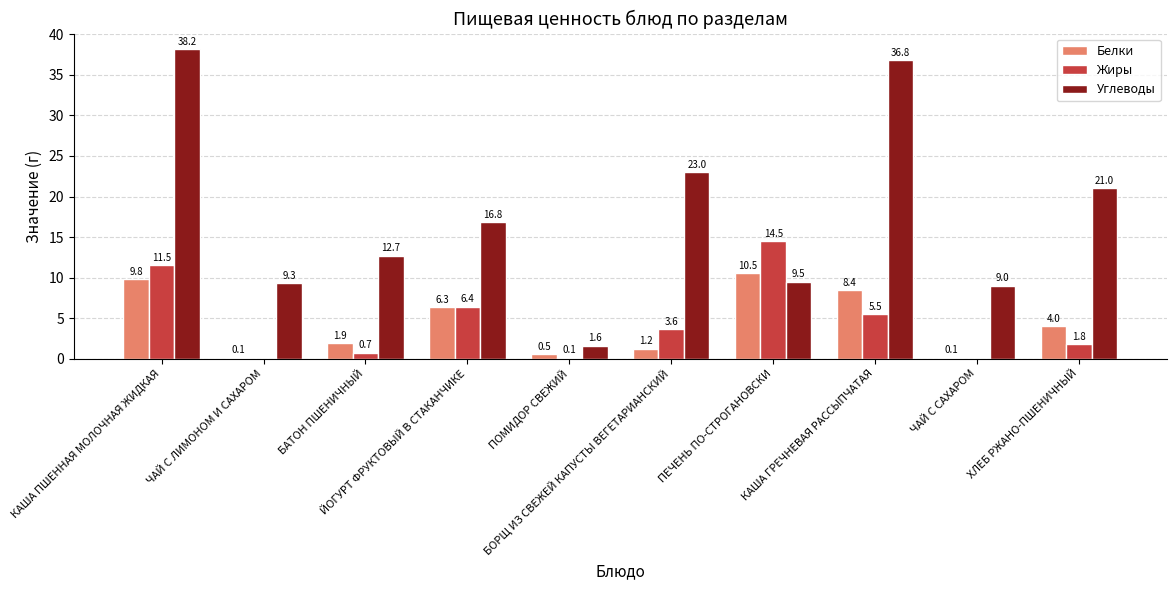

The value of Углеводы at ПЕЧЕНЬ ПО-СТРОГАНОВСКИ is 14.6. True or false?

False